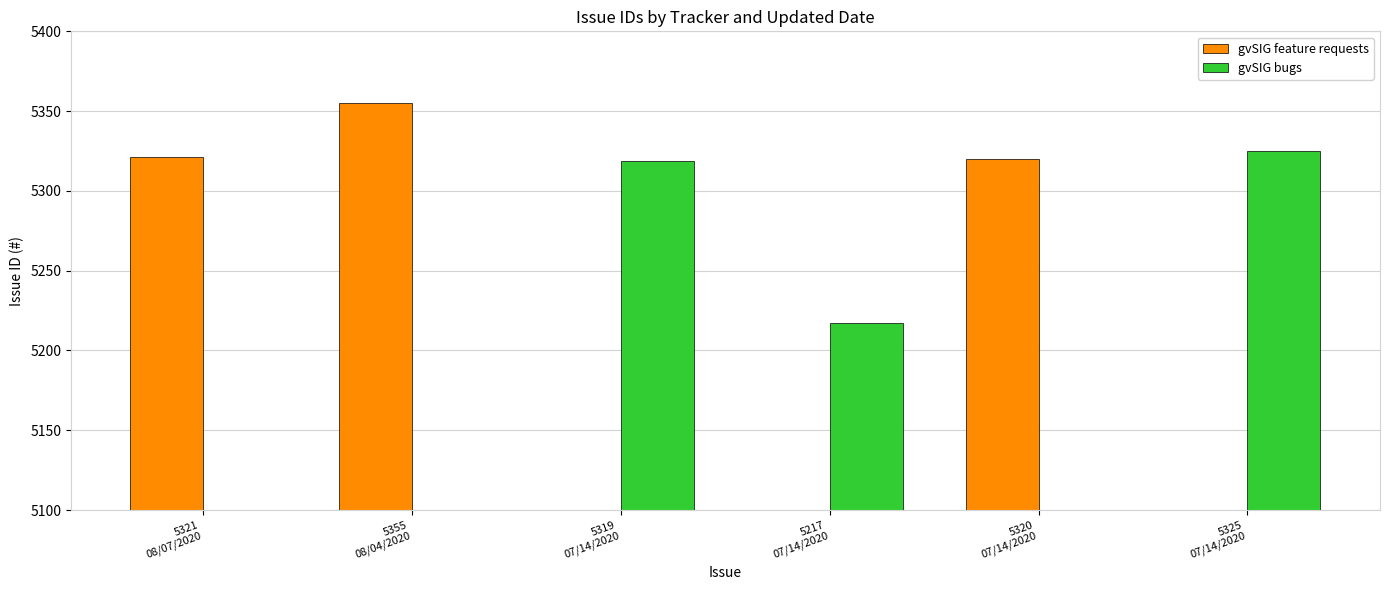

Which has a higher value, 5321
08/07/2020 or 5355
08/04/2020?

5355
08/04/2020